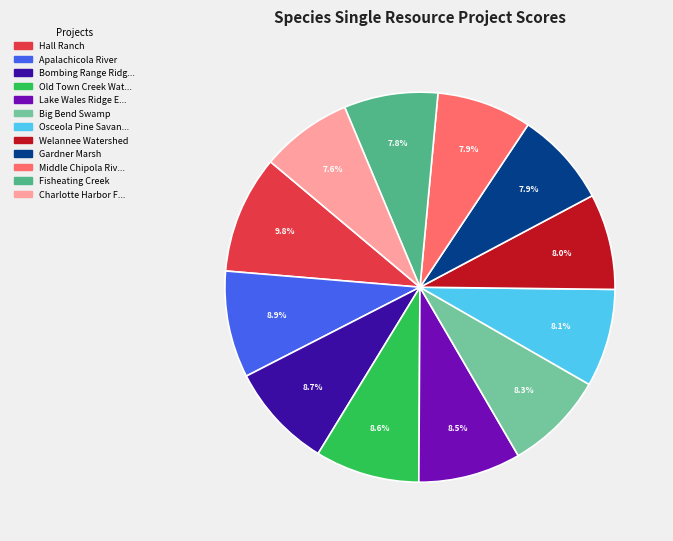

Is there any slice that represents more than half of the pie?

No